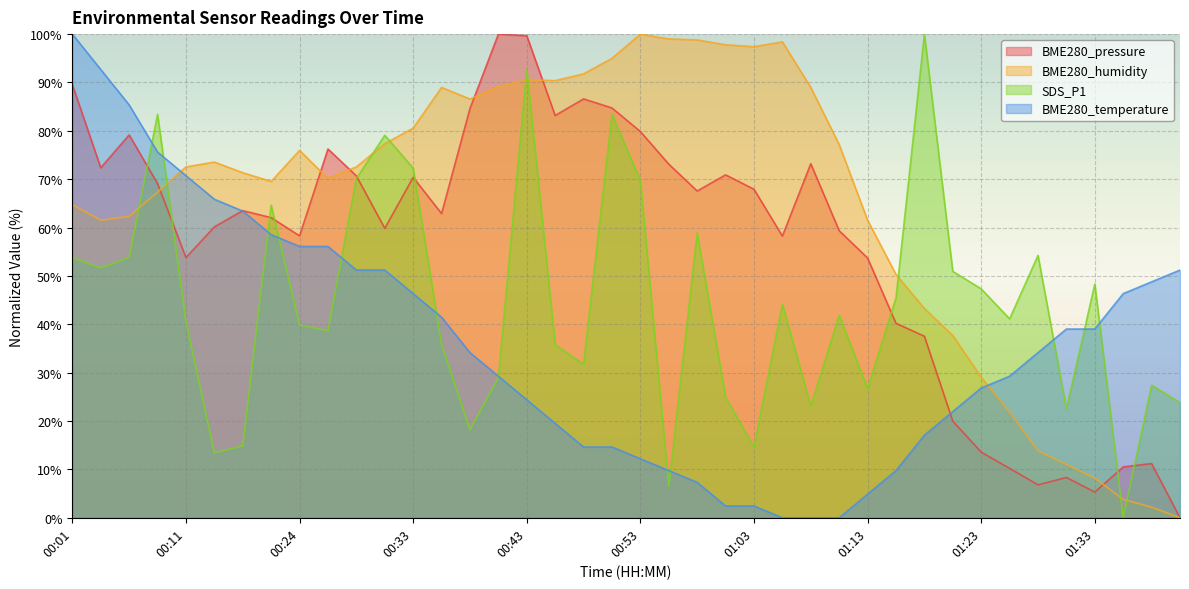

At which category does BME280_pressure reach its first local peak?

00:06